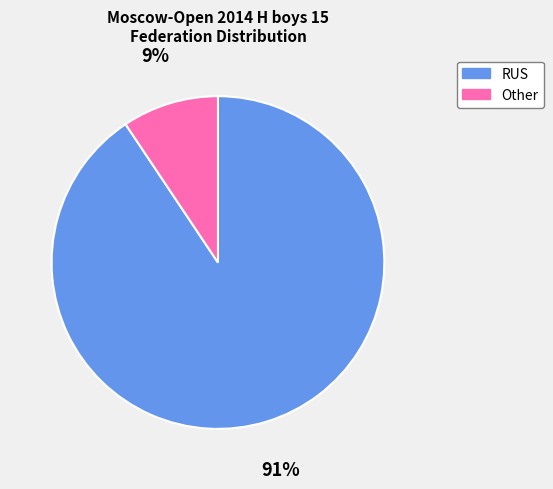

How many slices are in this pie chart?

2